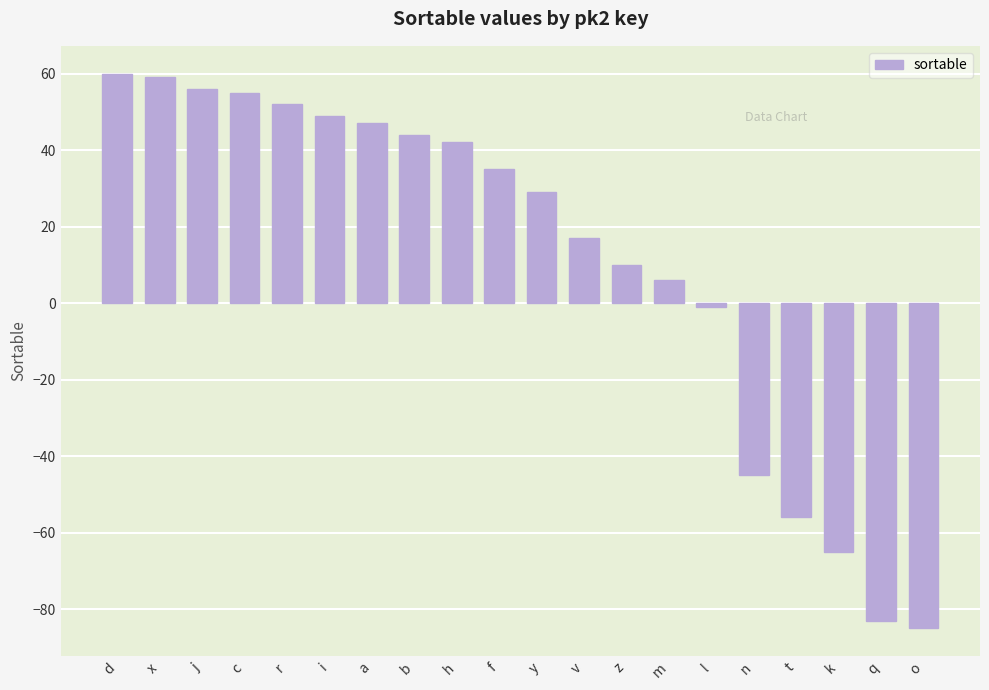

What is the smallest value displayed?

-85